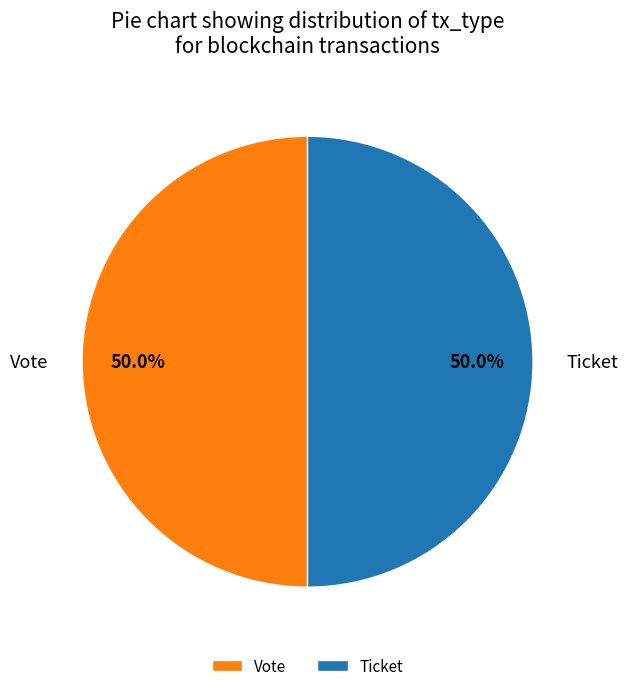

How much of the chart is everything except Vote?

50.0%